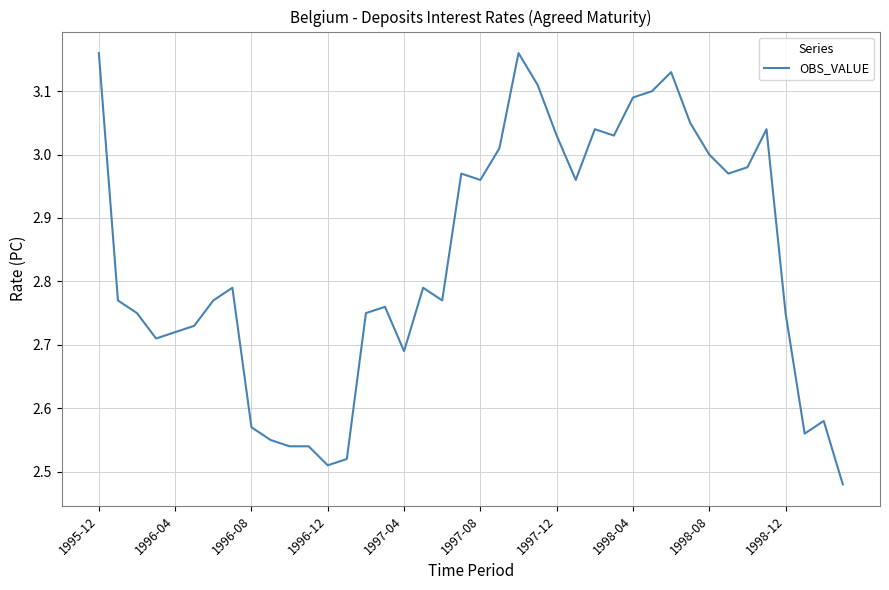

What is the difference between the maximum and minimum values?

0.7